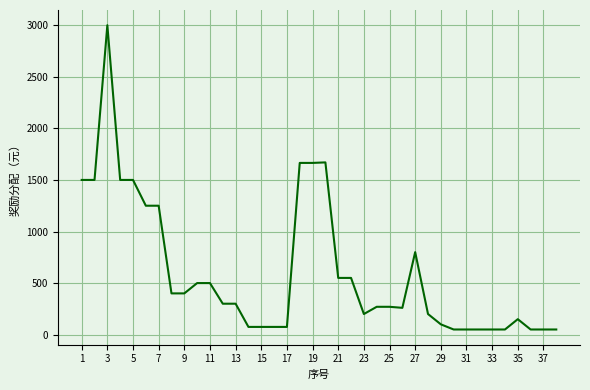

What is the maximum value shown in the chart?

3000